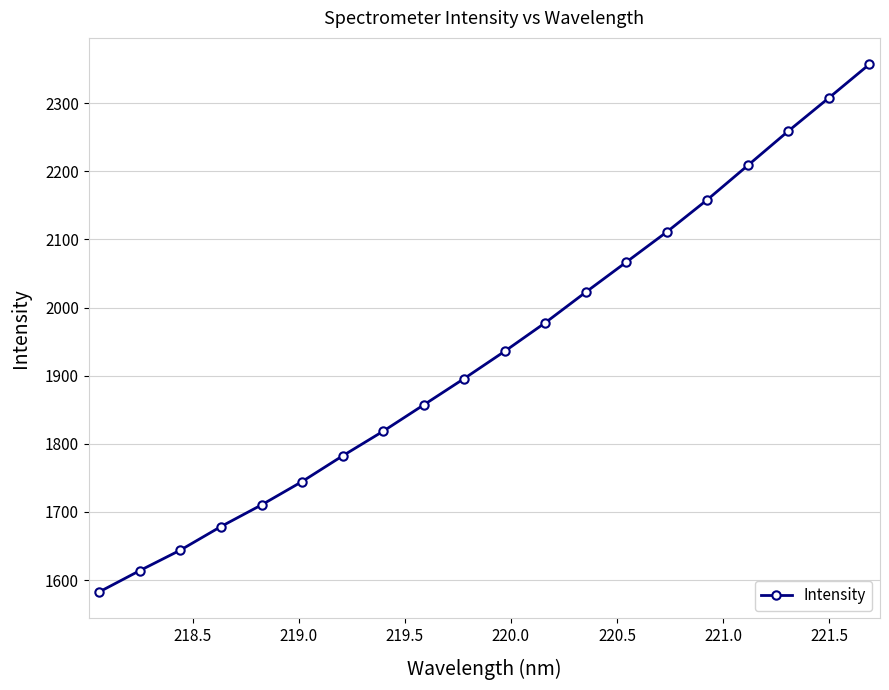

What is the value of the 5th point from the left?

1710.3